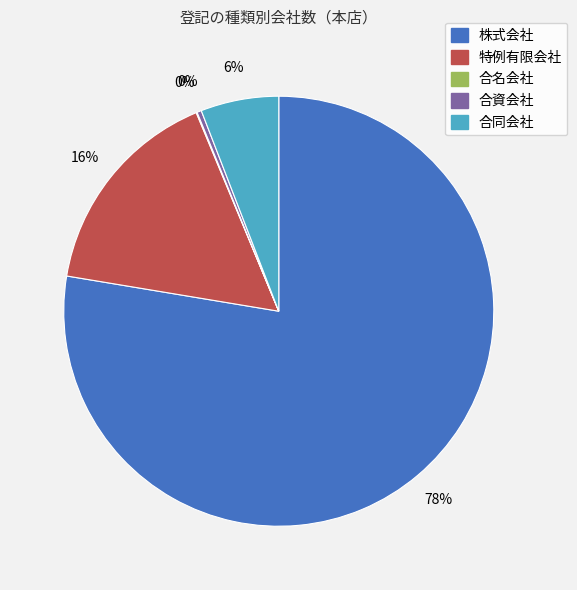

To the nearest percent, what is the combined percentage of 合資会社 and 合同会社?

6%